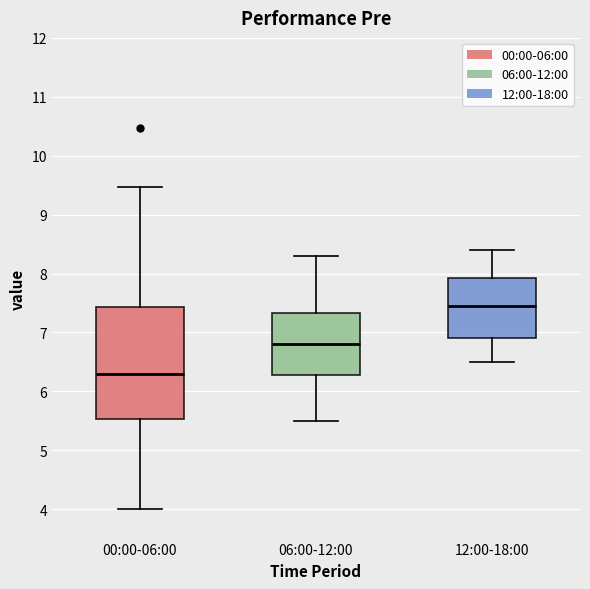

Comparing the boxes themselves (not the whiskers), which one is the tallest?

00:00-06:00